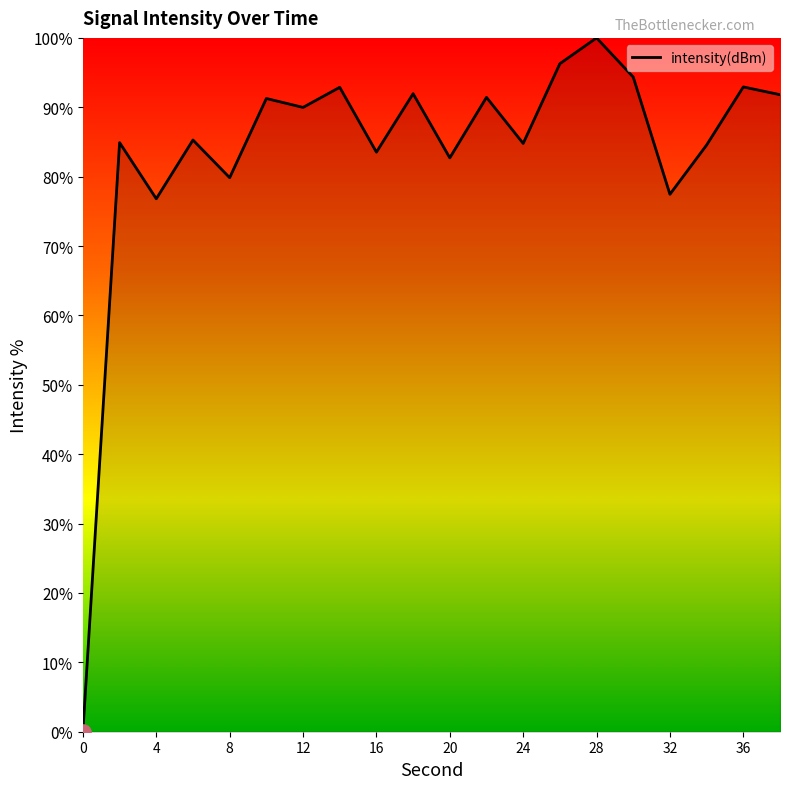

What is the difference between the maximum and minimum values?

100.0